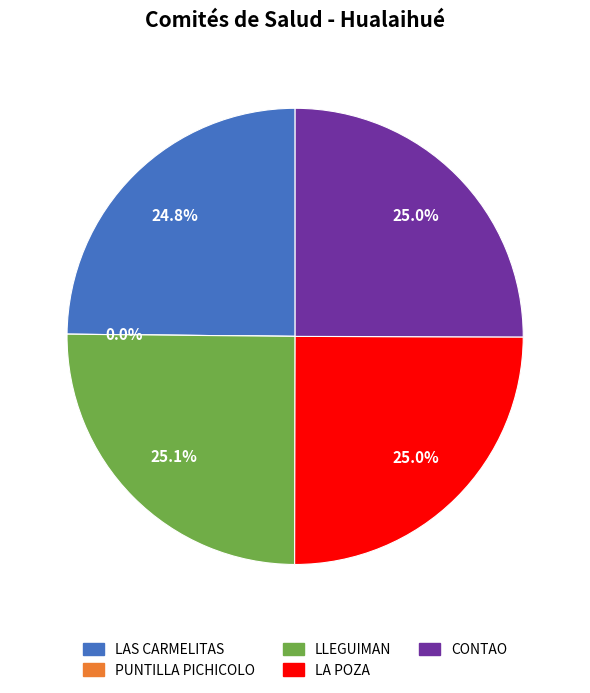

To the nearest percent, what is the average slice percentage?

20%